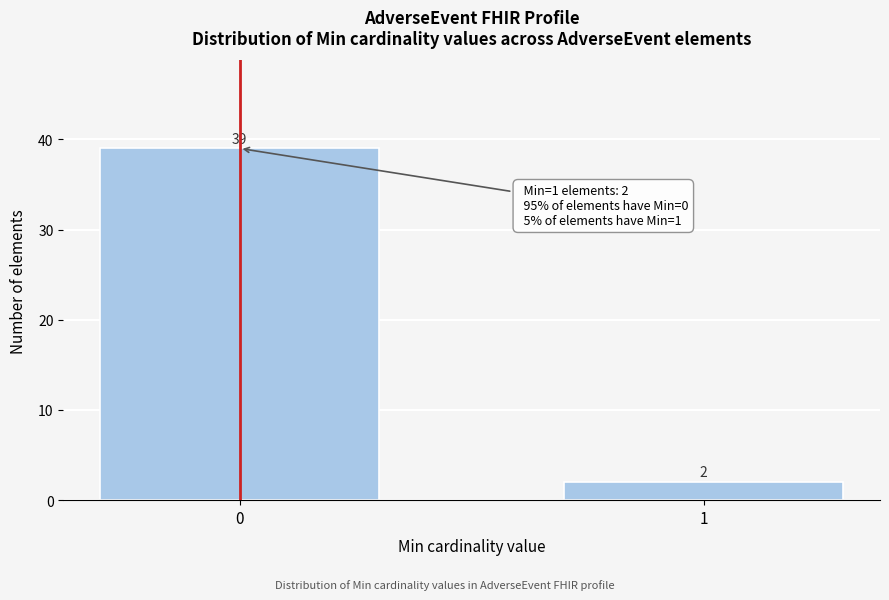

Reading left to right, list all the values displayed in this chart.

39	2